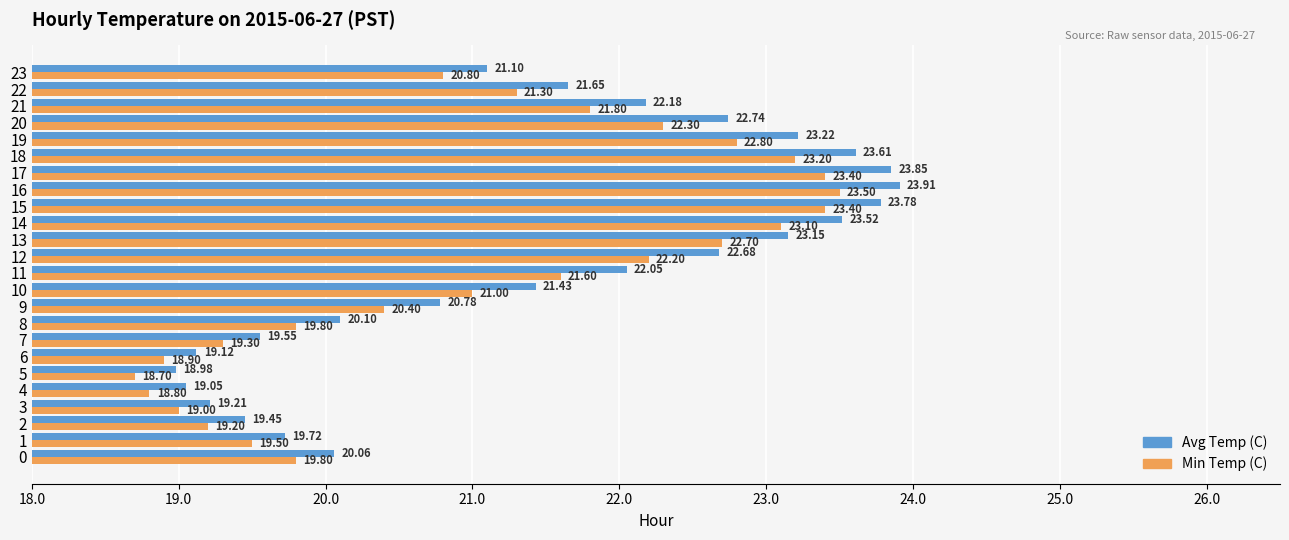

Is it true that Min Temp (C) equals 23.2 at 18?

True